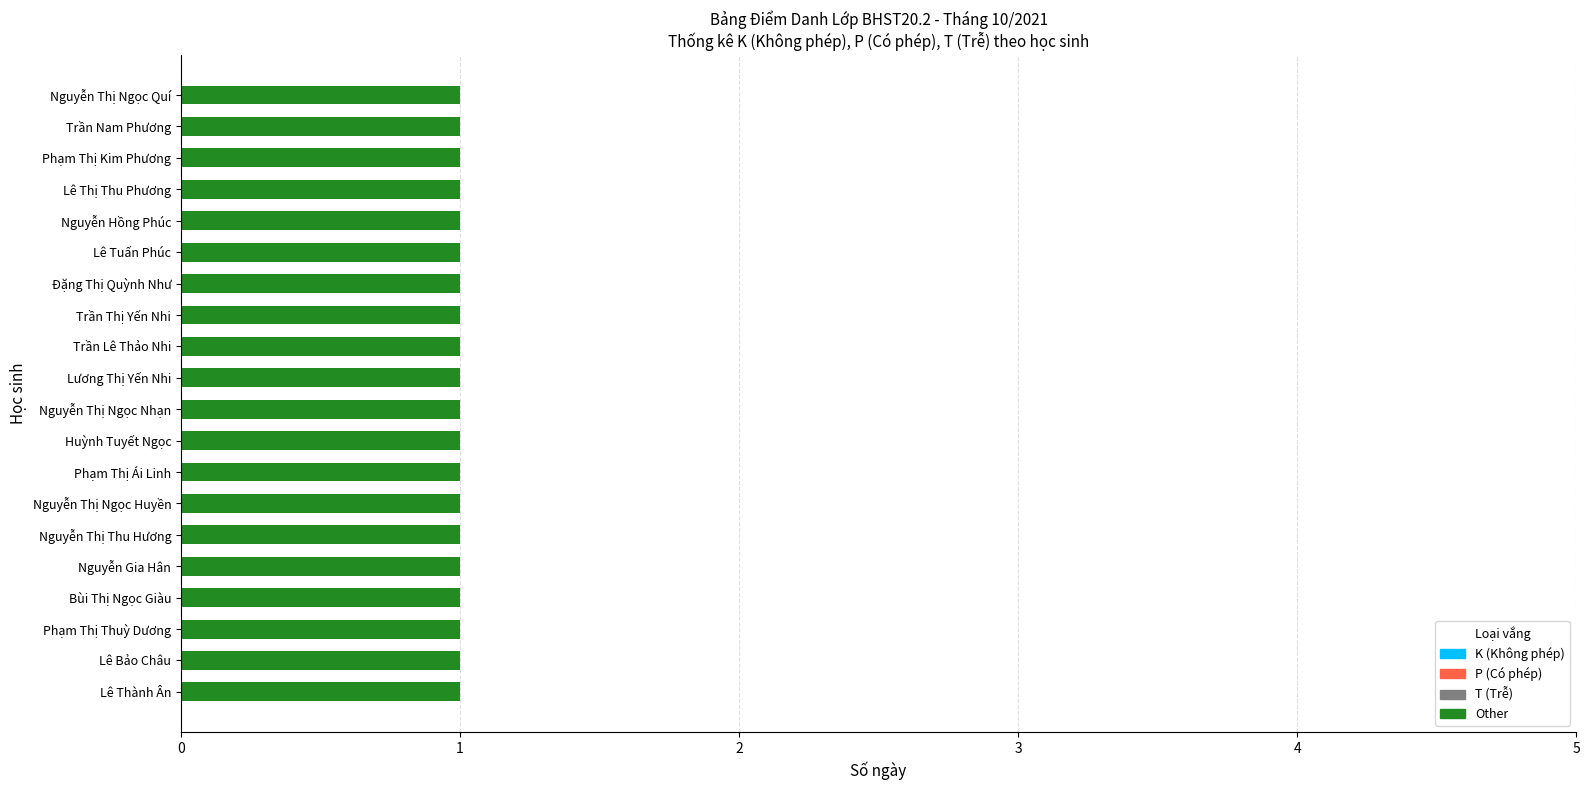

Are the bars horizontal?

Yes